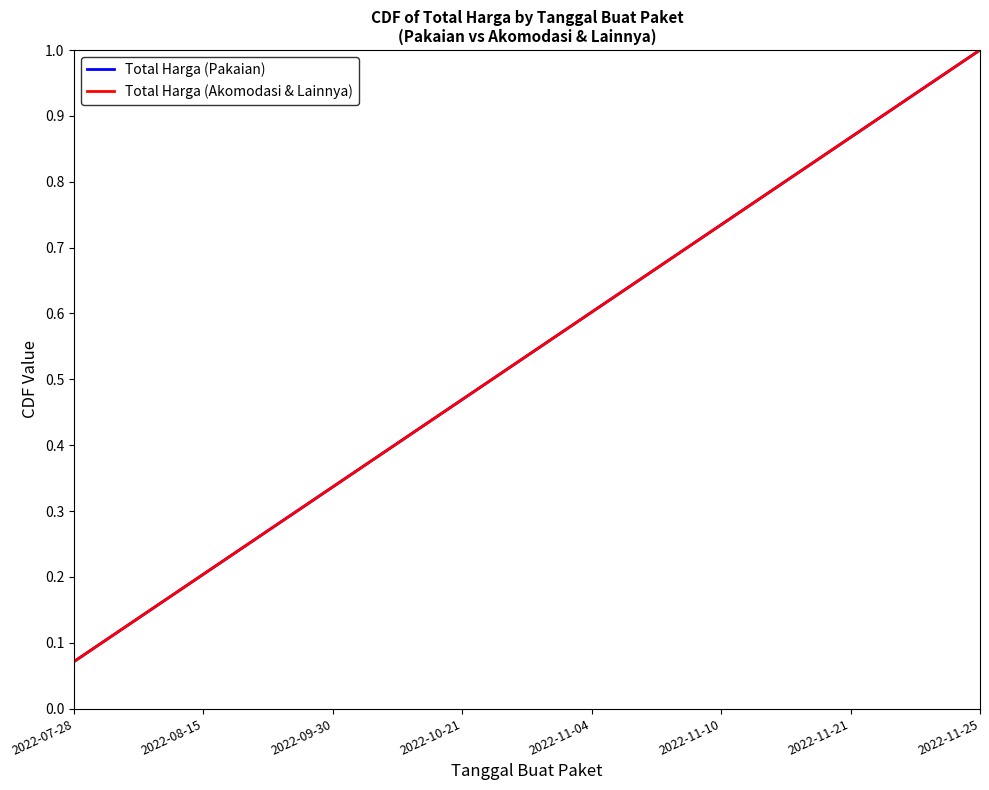

Does the chart have visible grid lines?

No